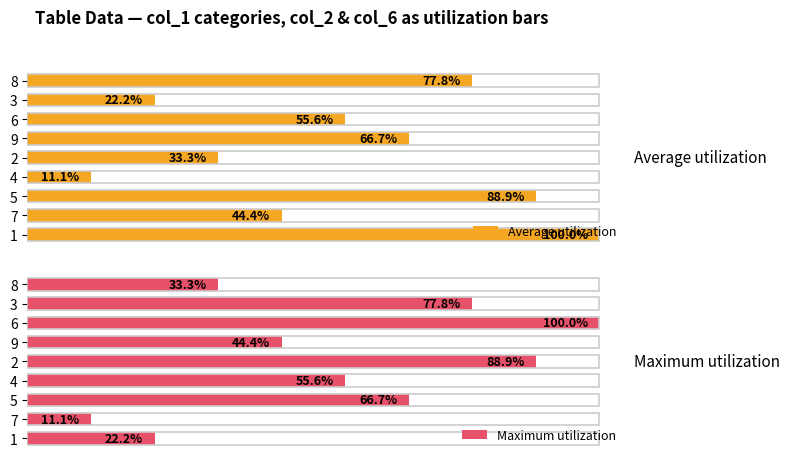

Reading left to right, transcribe all the data shown in this chart.

Average utilization: 77.8	22.2	55.6	66.7	33.3	11.1	88.9	44.4	100.0
Maximum utilization: 33.3	77.8	100.0	44.4	88.9	55.6	66.7	11.1	22.2